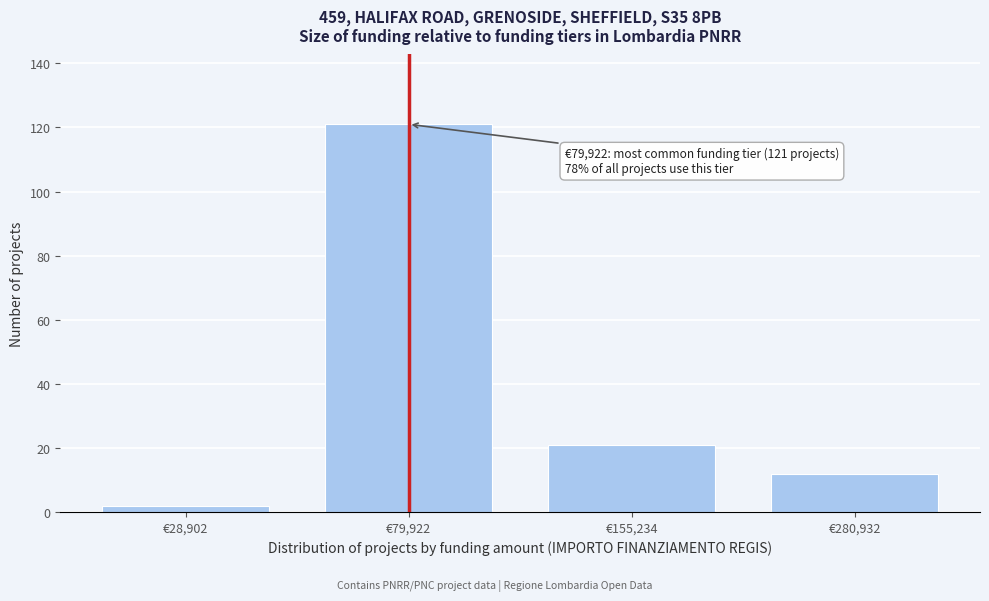

Reading left to right, transcribe all the data shown in this chart.

€28,902=2	€79,922=121	€155,234=21	€280,932=12